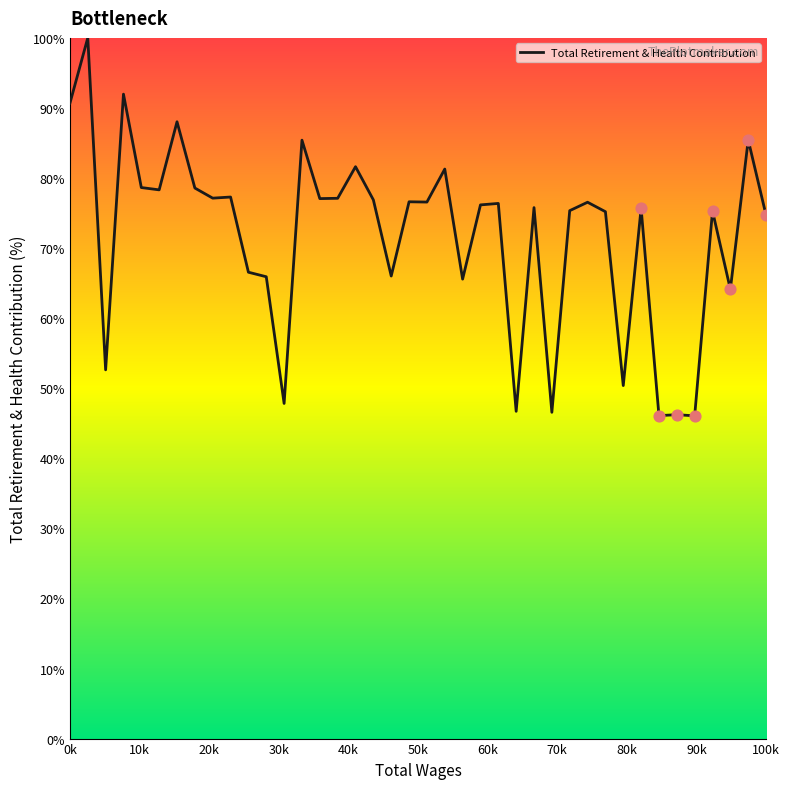

What is the difference between the maximum and minimum values?

53.9